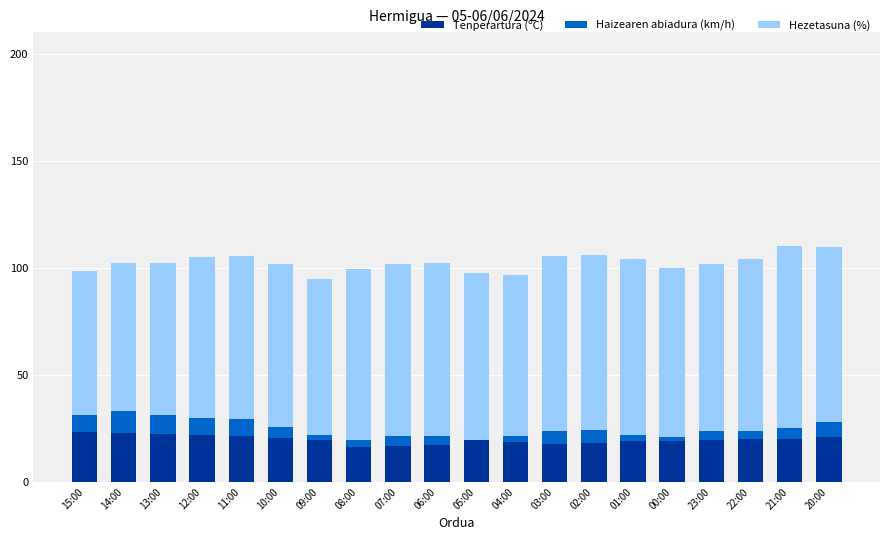

The value of Tenperartura (ºC) at 03:00 is 17.7. True or false?

True